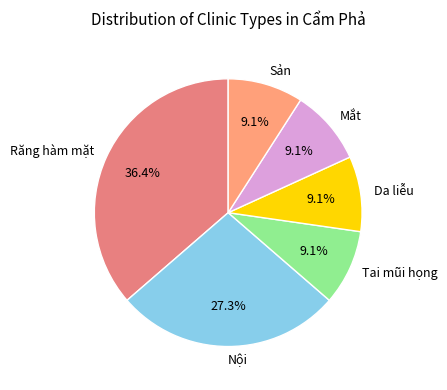

True or false: Sản accounts for 9% of the total.

True